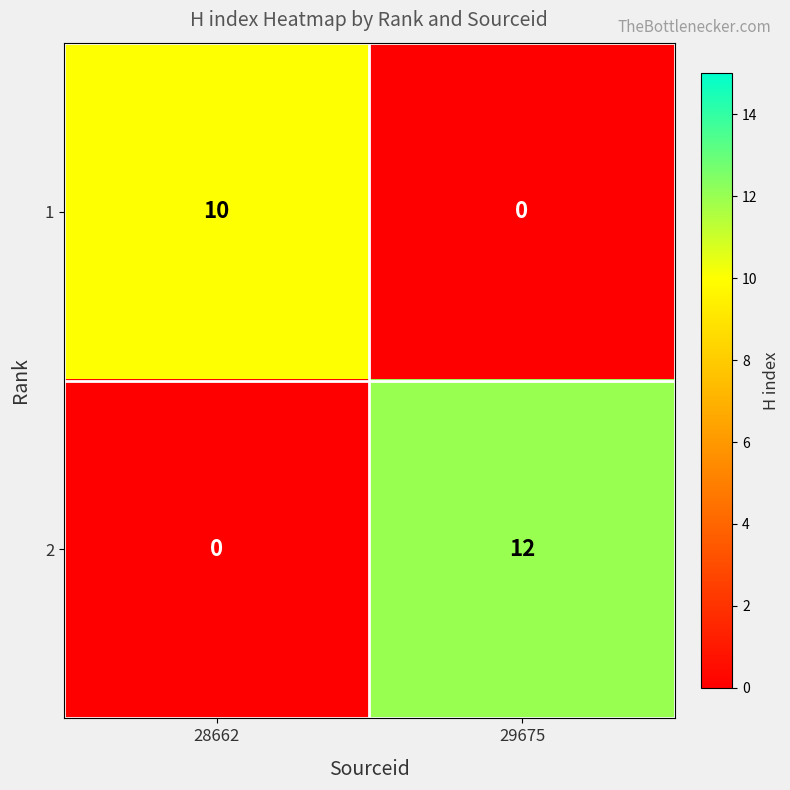

What is the difference between the maximum and minimum values in the 1 series?

10